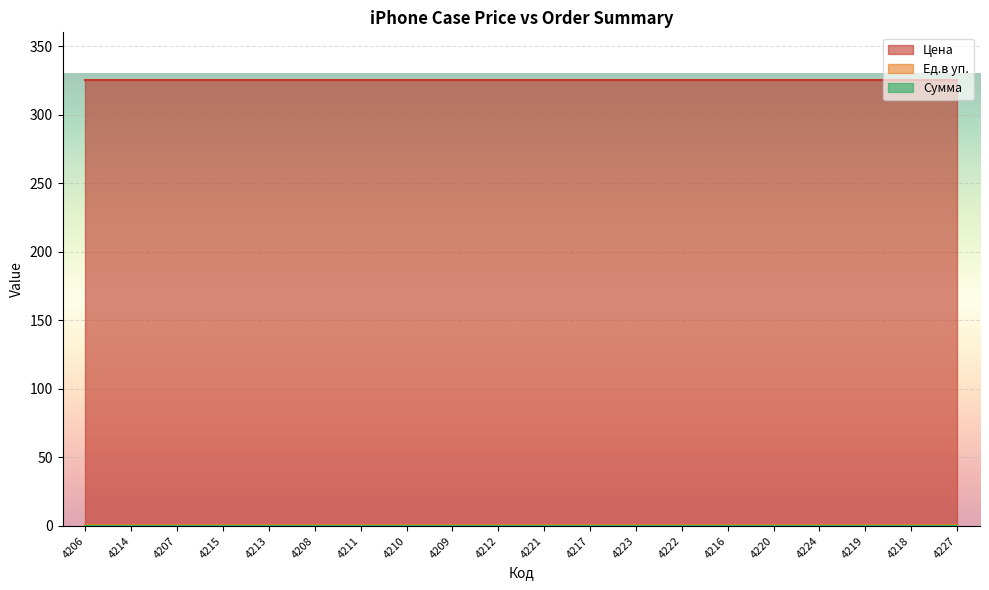

What is the sum of the Цена values at 4218 and 4215?

650